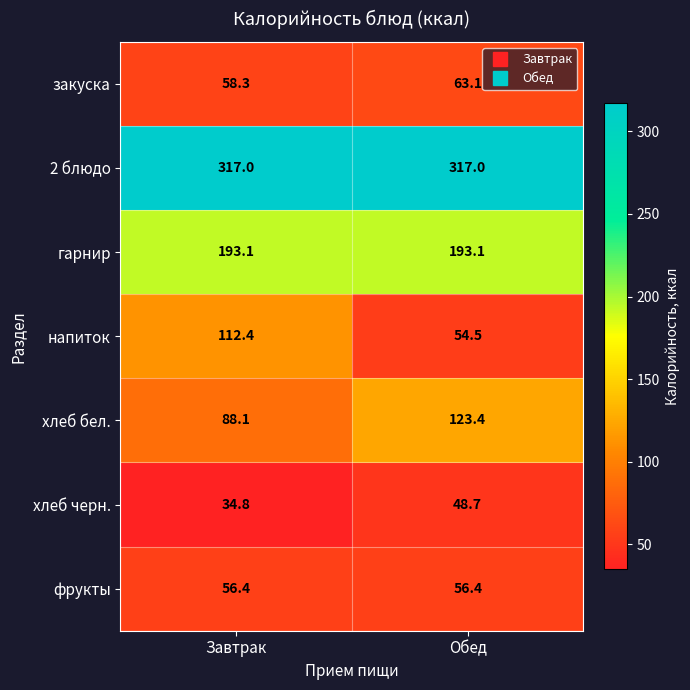

Reading left to right, extract all data points from this chart.

закуска: Завтрак=58.3	Обед=63.1
2 блюдо: Завтрак=317.0	Обед=317.0
гарнир: Завтрак=193.1	Обед=193.1
напиток: Завтрак=112.4	Обед=54.5
хлеб бел.: Завтрак=88.1	Обед=123.4
хлеб черн.: Завтрак=34.8	Обед=48.7
фрукты: Завтрак=56.4	Обед=56.4